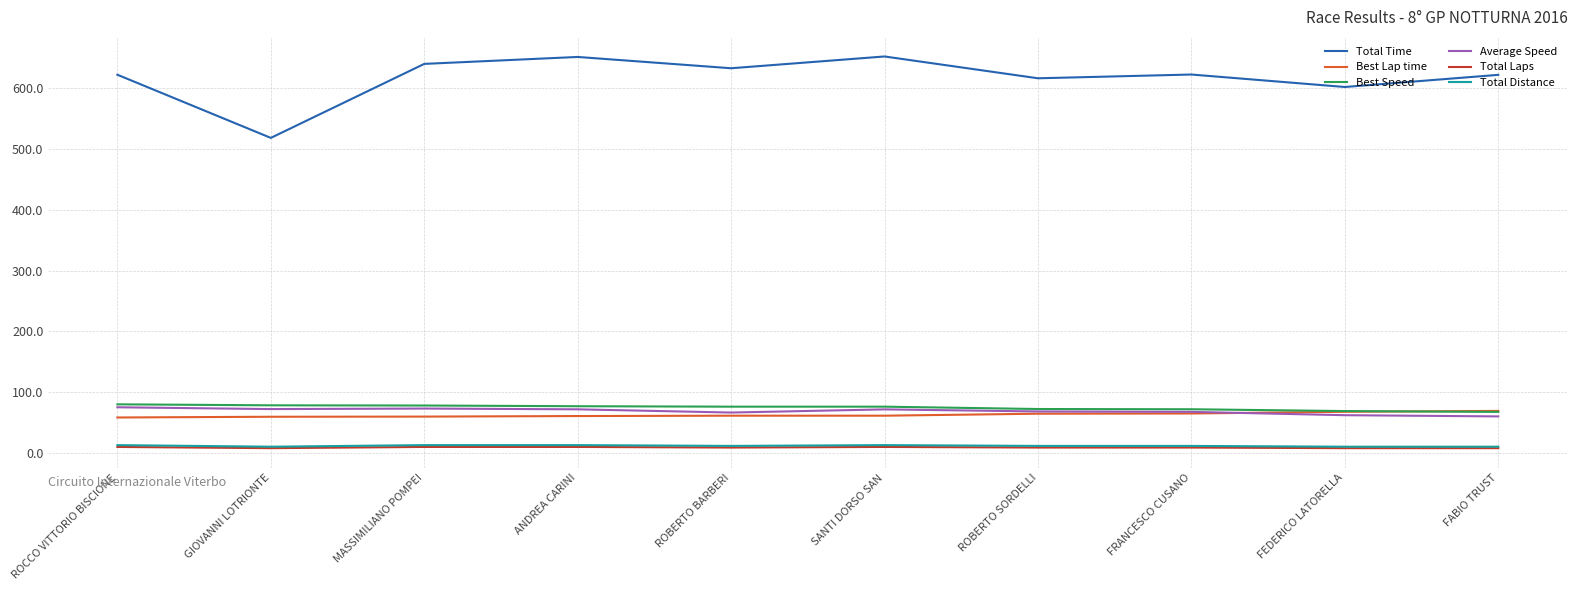

At how many categories does at least one series exceed 142?

10